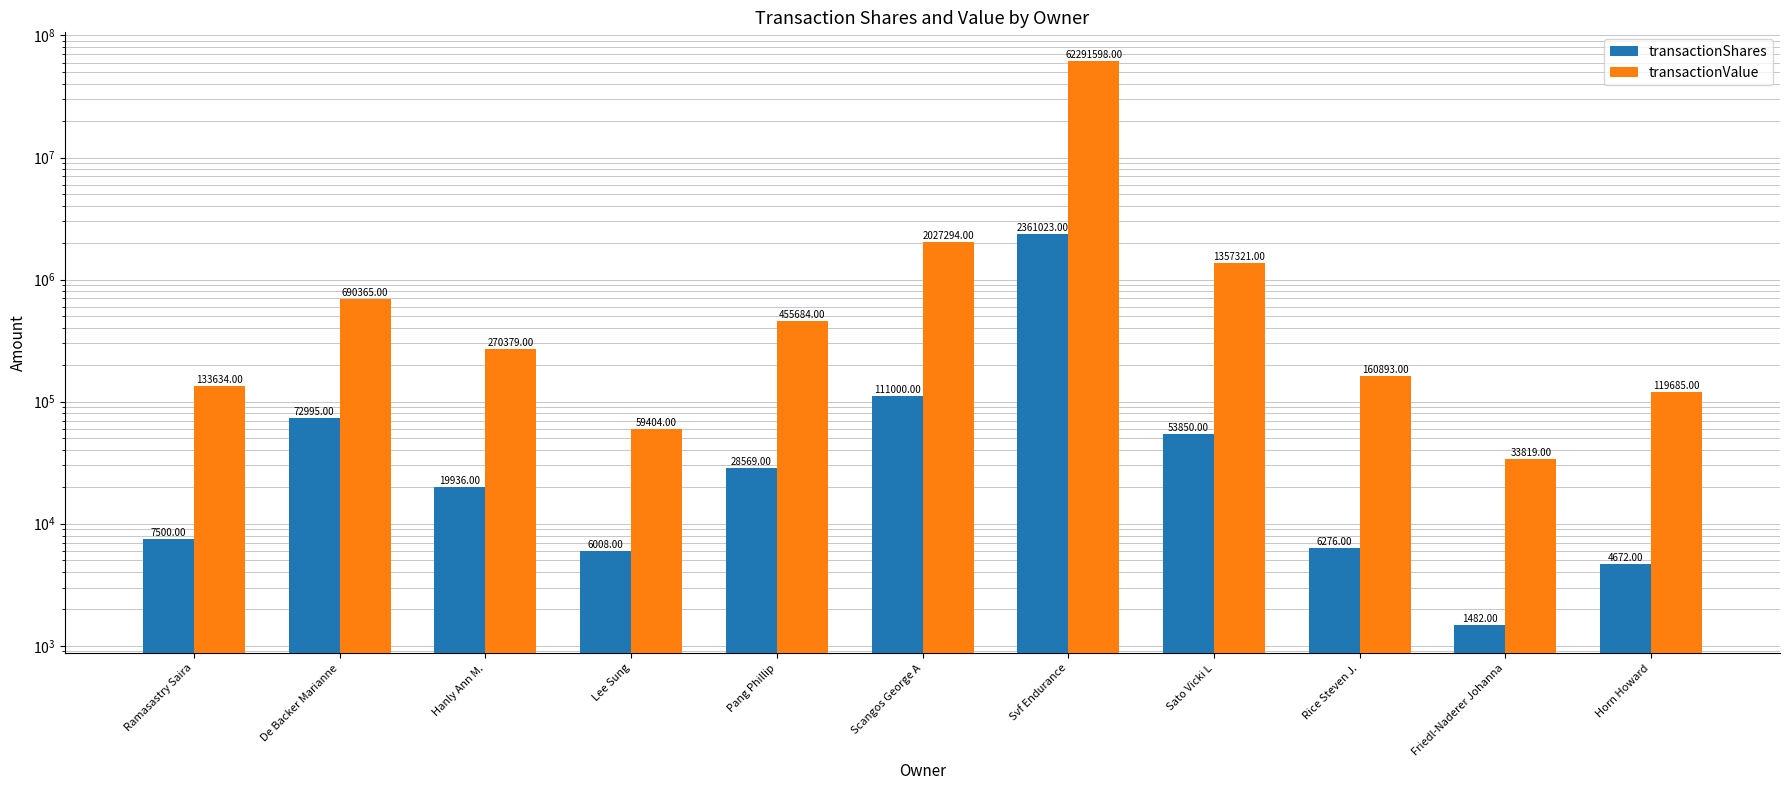

List the series in order of their peak value, highest first.

transactionValue, transactionShares